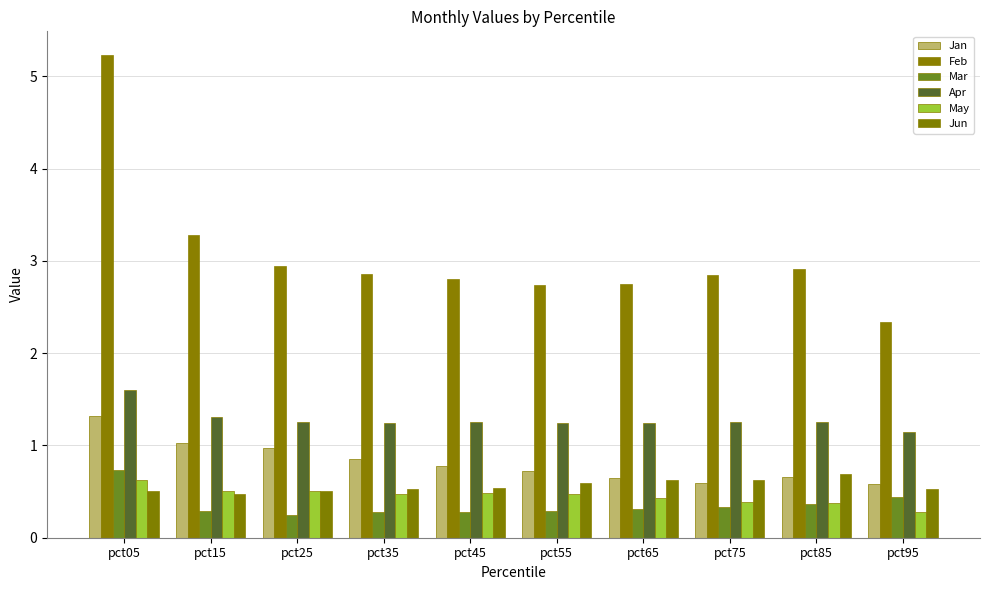

How many groups of bars are there?

10